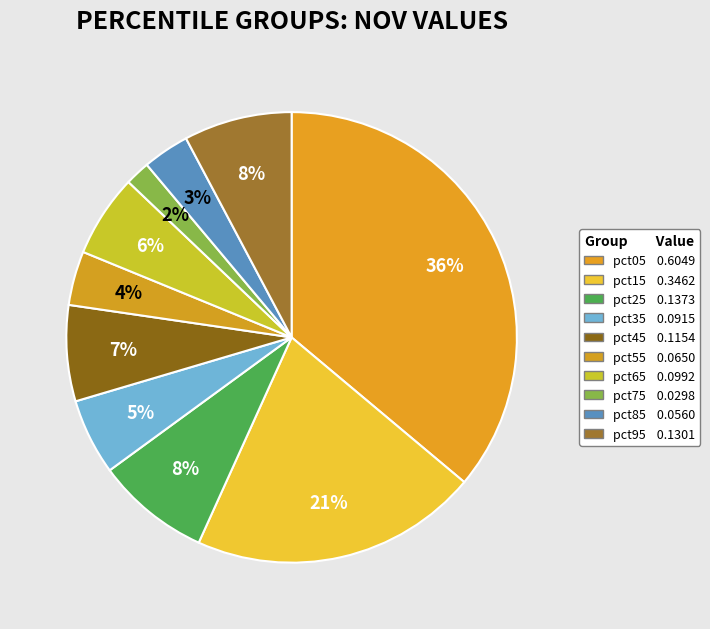

Do pct55 and pct65 together represent more than half of the pie?

No